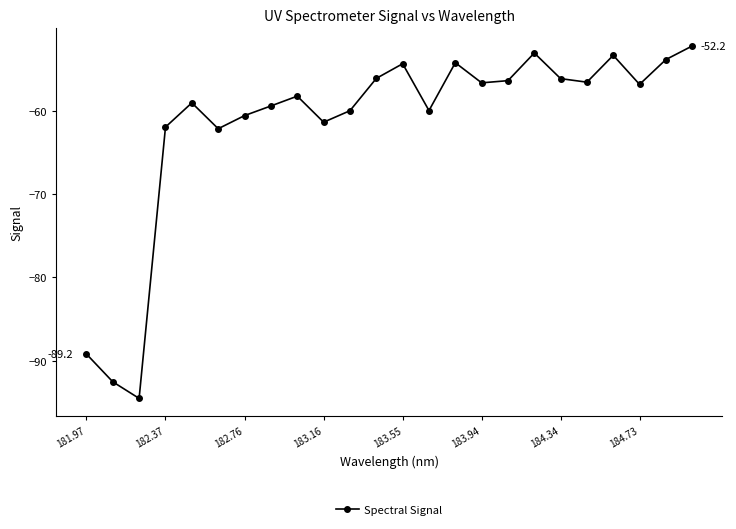

How many distinct data groups are displayed?

1